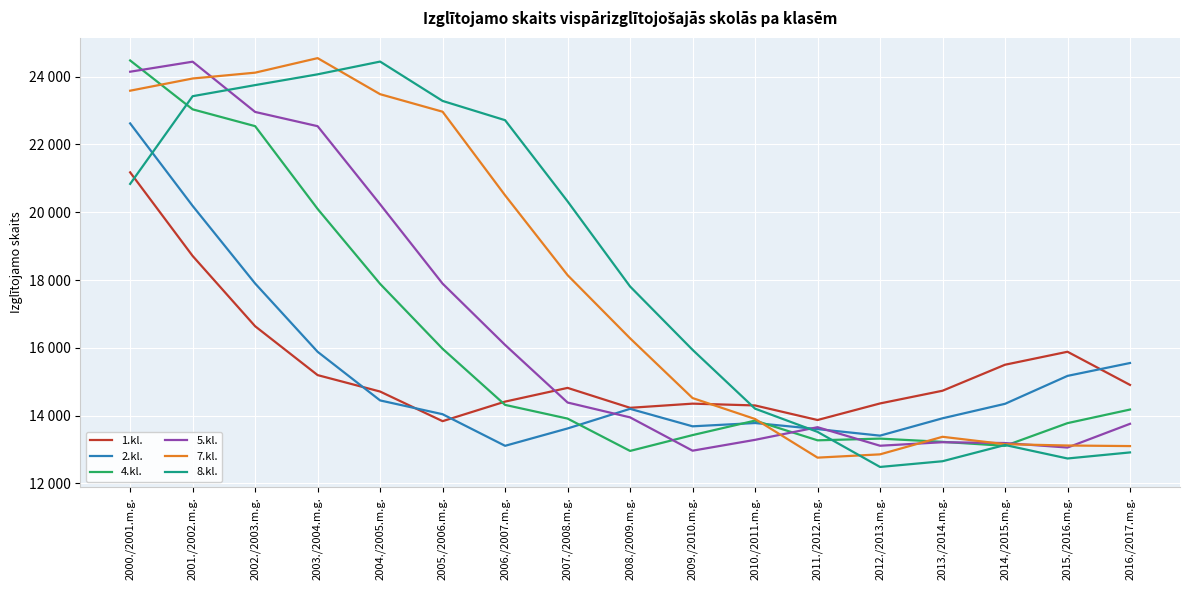

Rank the series at 2007./2008.m.g. from highest to lowest value.

8.kl., 7.kl., 1.kl., 5.kl., 4.kl., 2.kl.